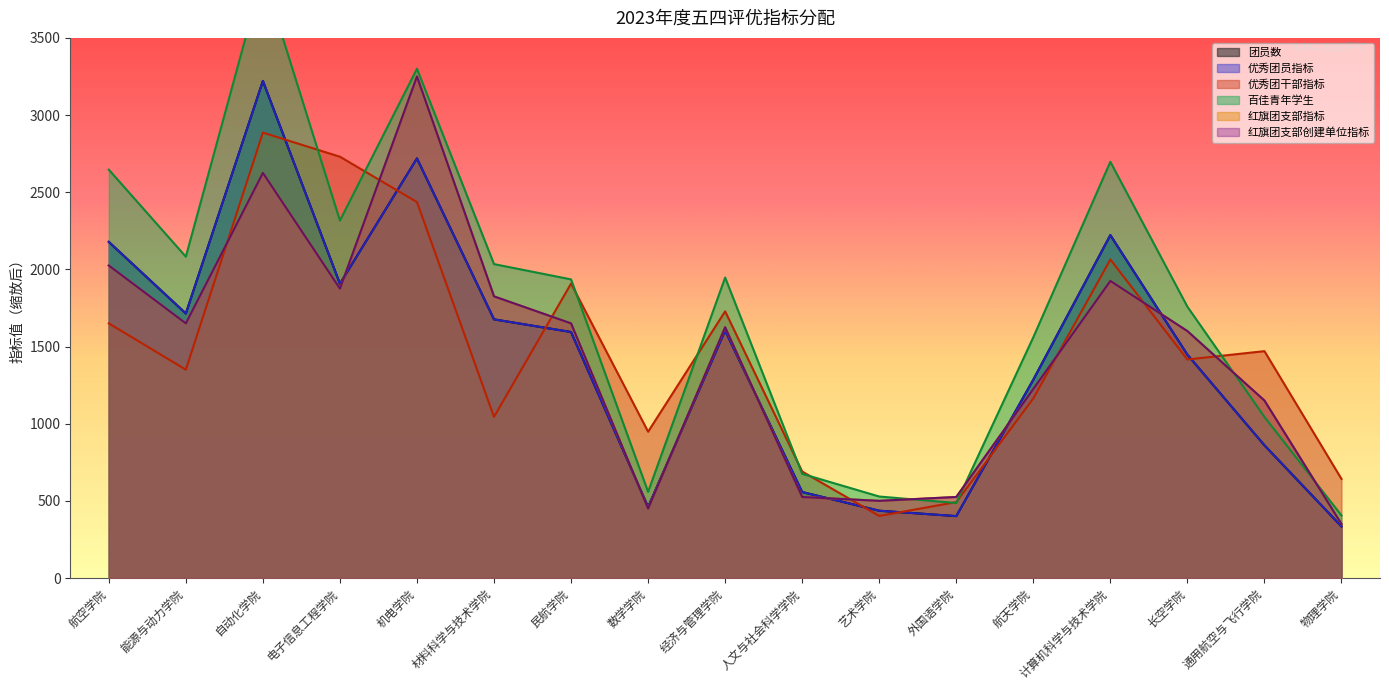

What is the label of the 14th point from the left?

计算机科学与技术学院